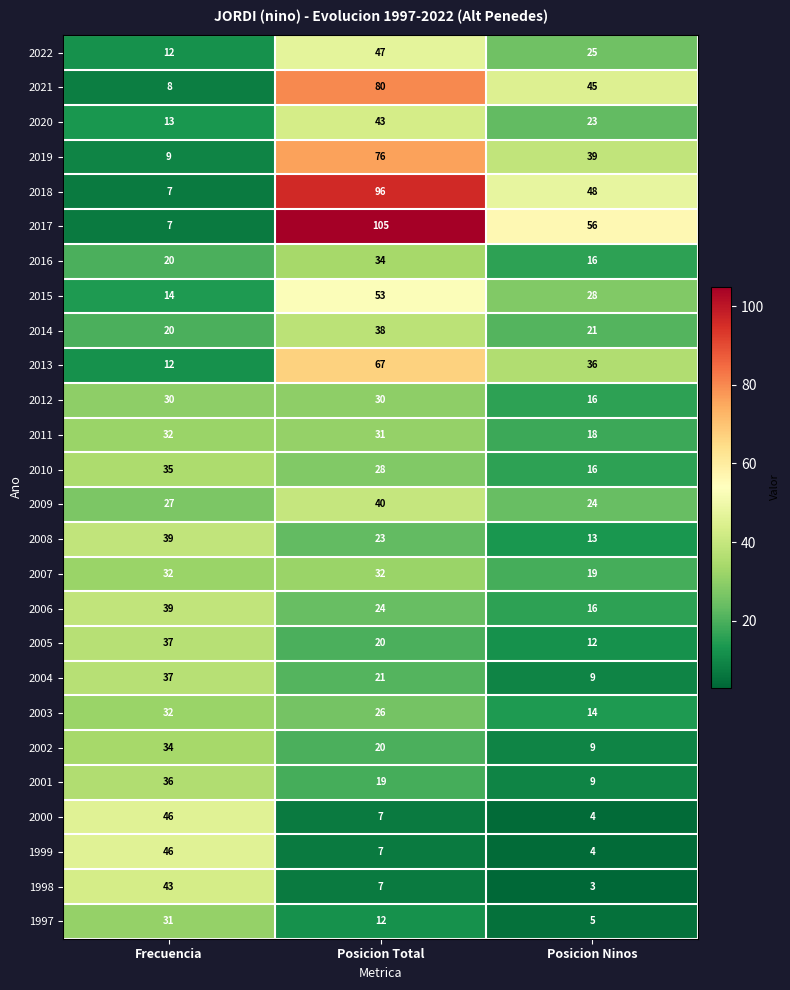

Is it true that 2017 equals 7 at Frecuencia?

True